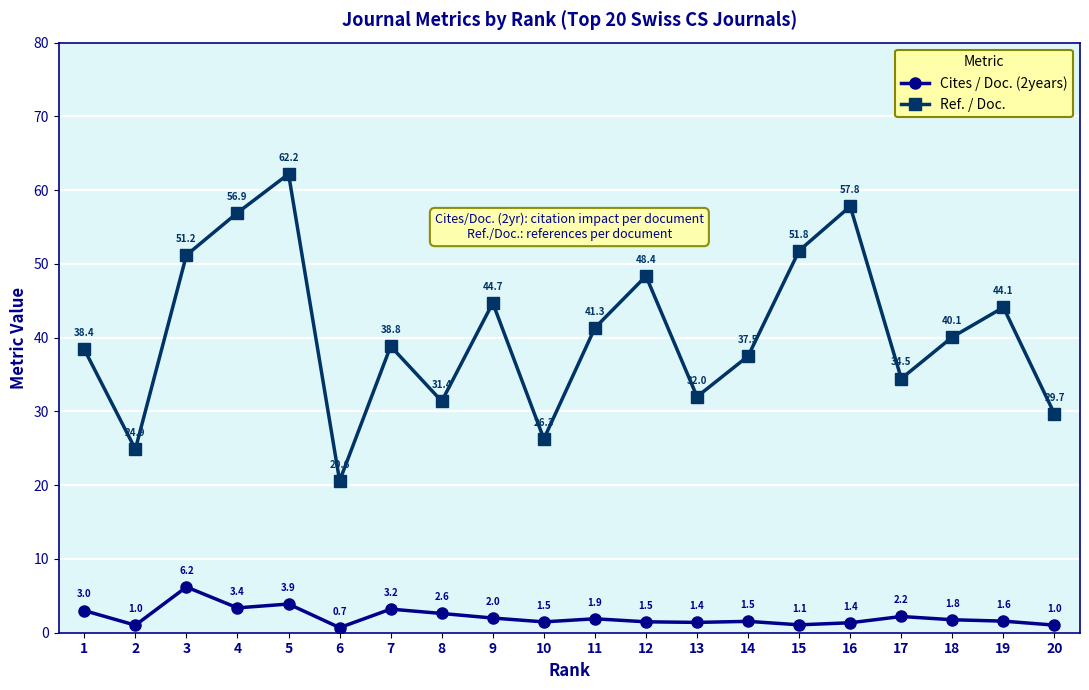

True or false: Ref. / Doc. has a value of 56.9 at 4.

True